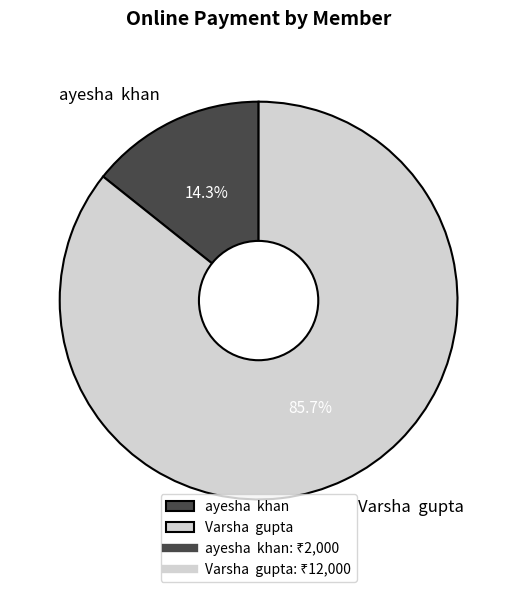

What percentage do Varsha gupta and ayesha khan together represent?

100.0%